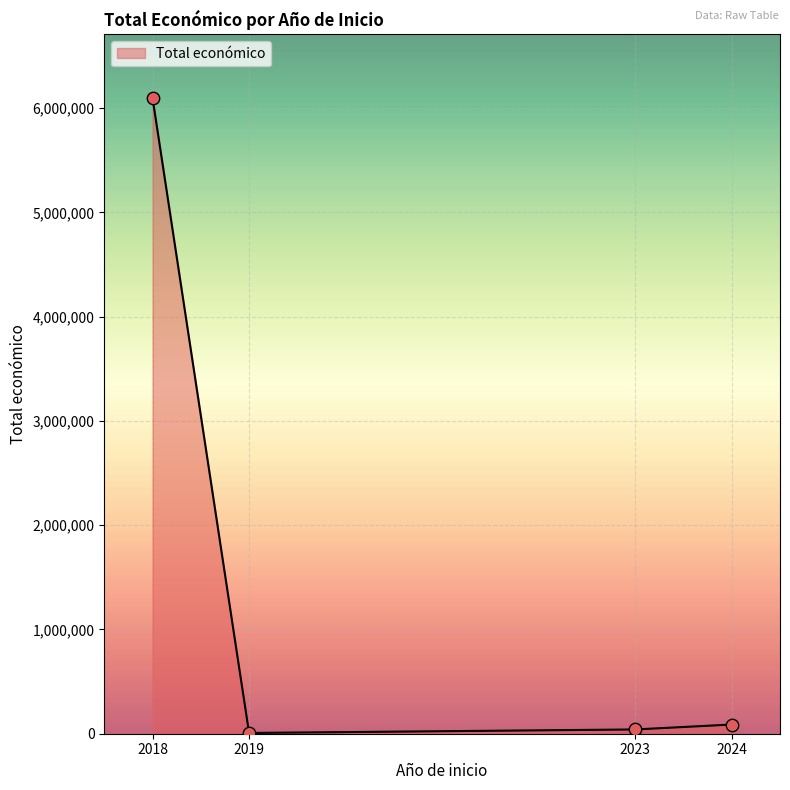

Which has a higher value, 2019 or 2024?

2024